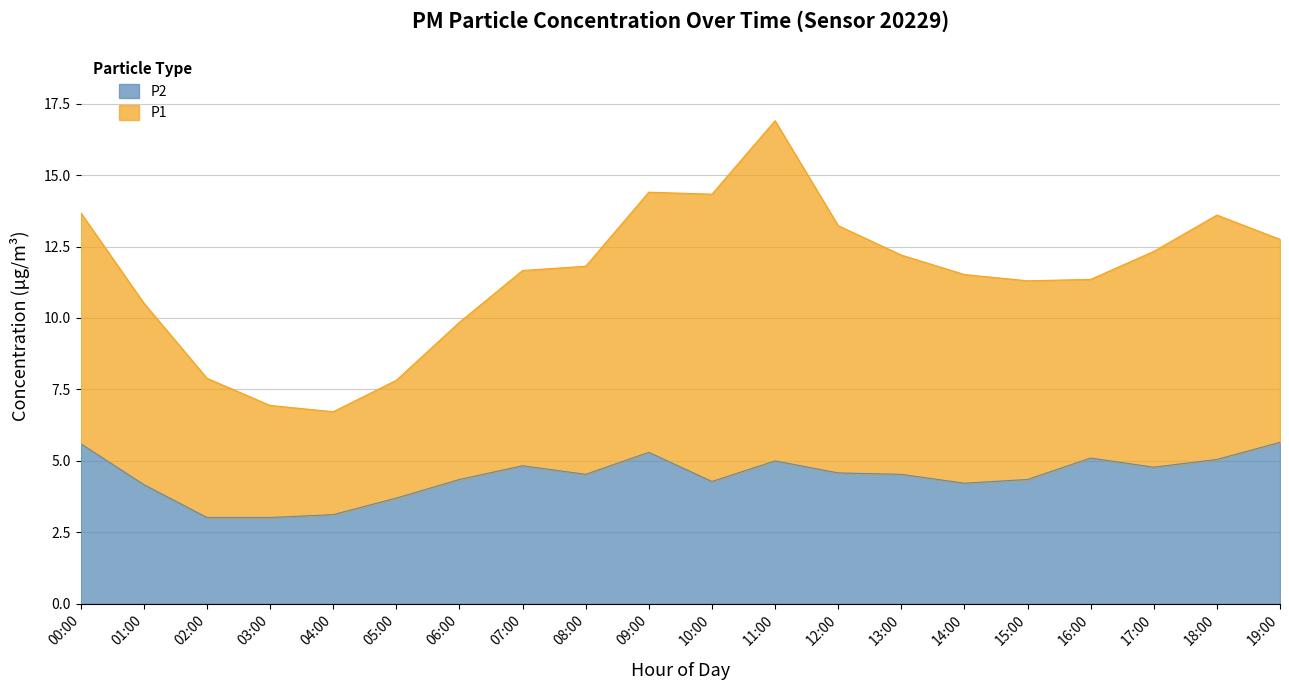

The value at 19:00 is 5.7. True or false?

True